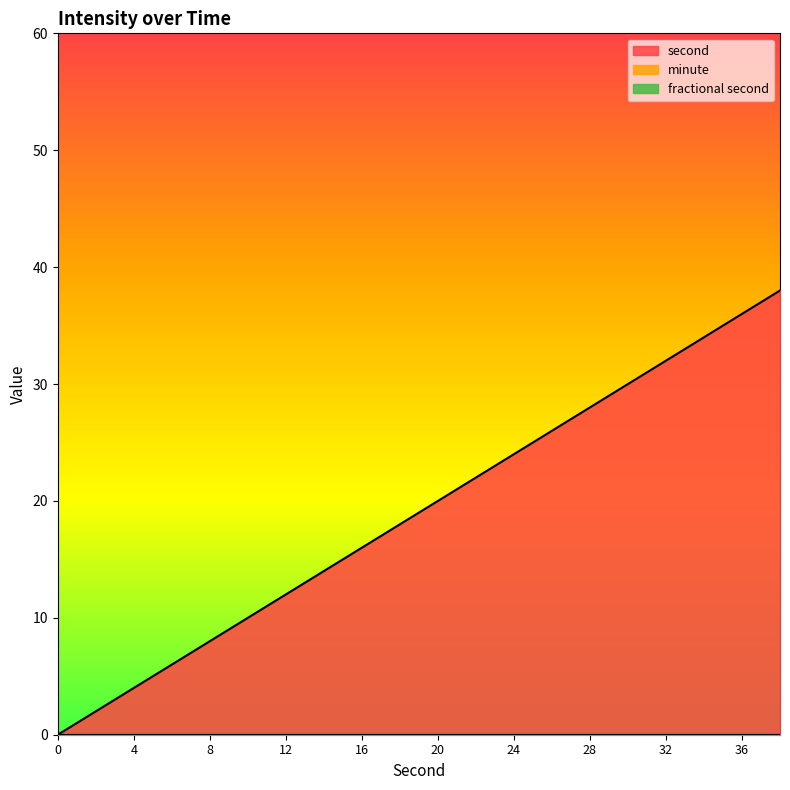

Between 16 and 32, which is larger?

32